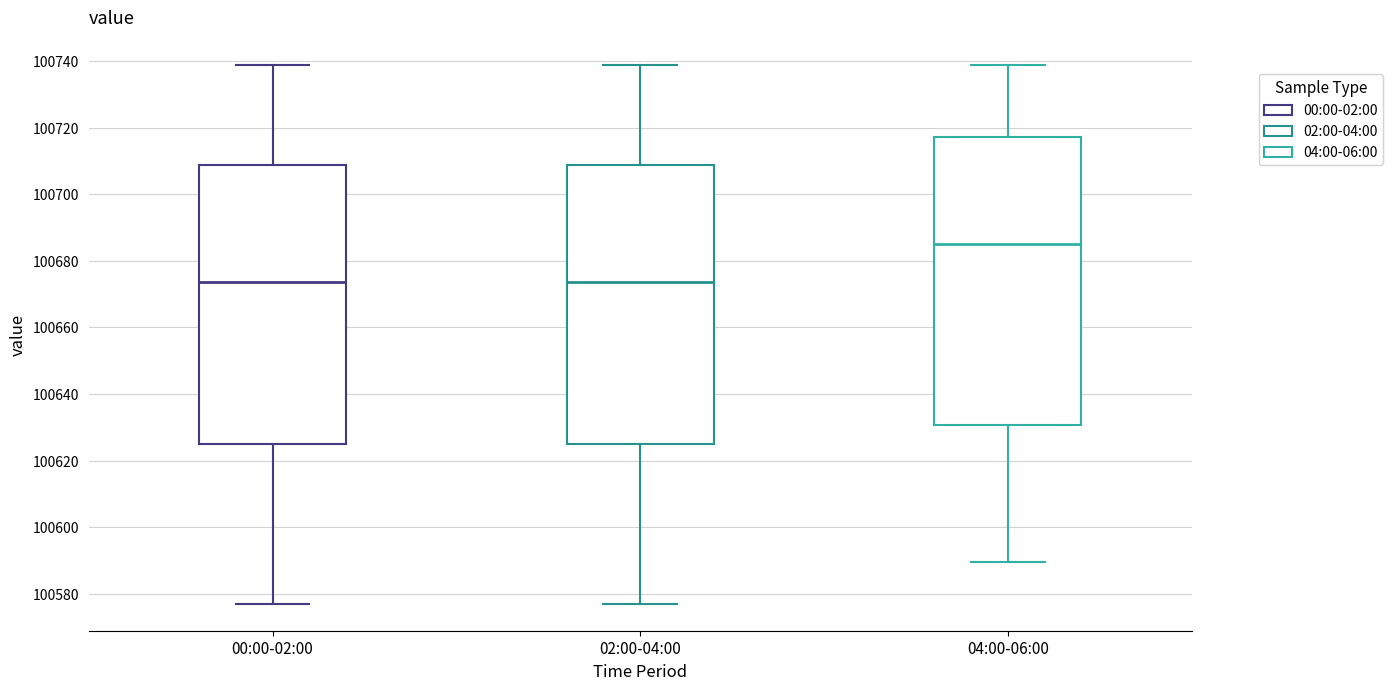

Comparing the boxes themselves (not the whiskers), which one is the tallest?

04:00-06:00